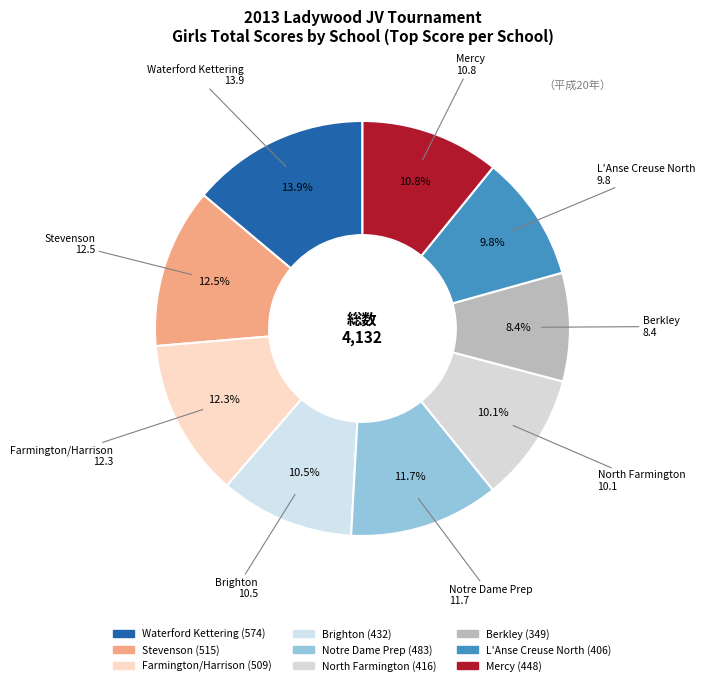

Approximately how many times larger is the value at Brighton compared to Berkley?

1.2